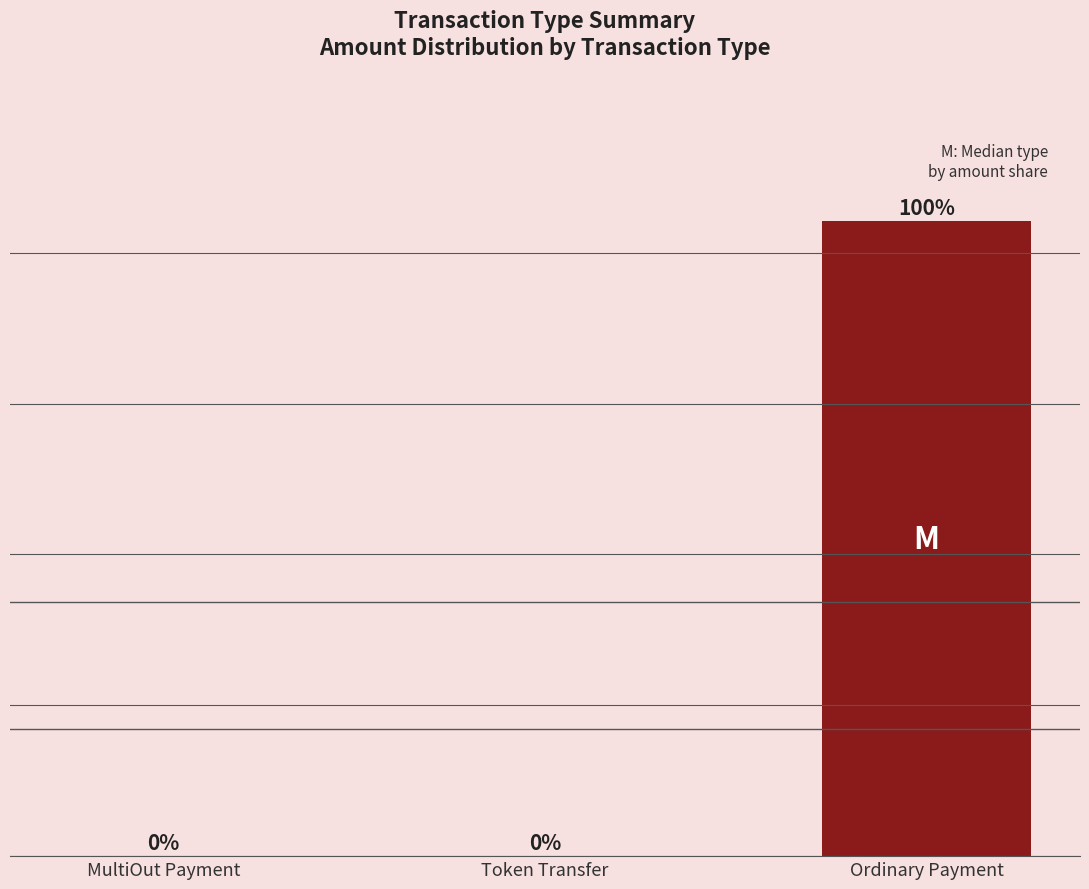

Between Ordinary Payment and Token Transfer, which is larger?

Ordinary Payment